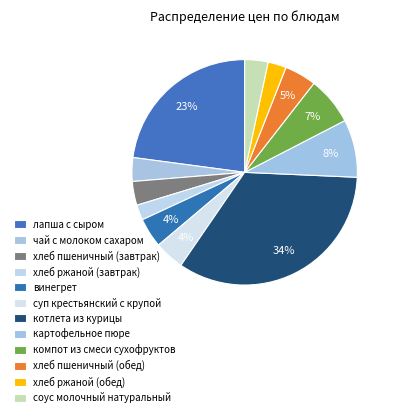

To the nearest percent, what is the difference between the largest and smallest slice percentages?

32%